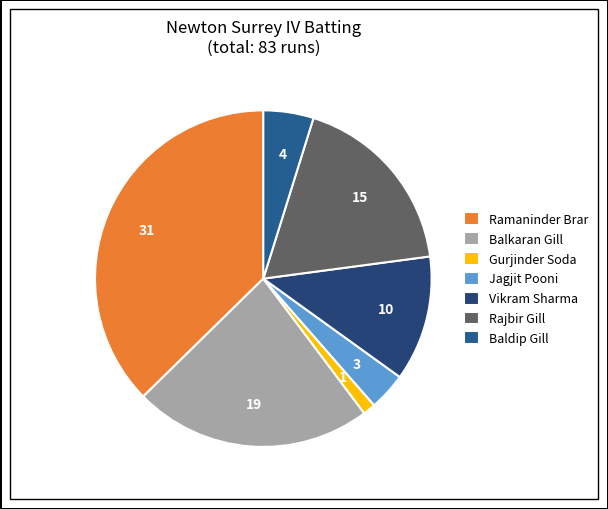

Is Baldip Gill the majority of the pie?

No